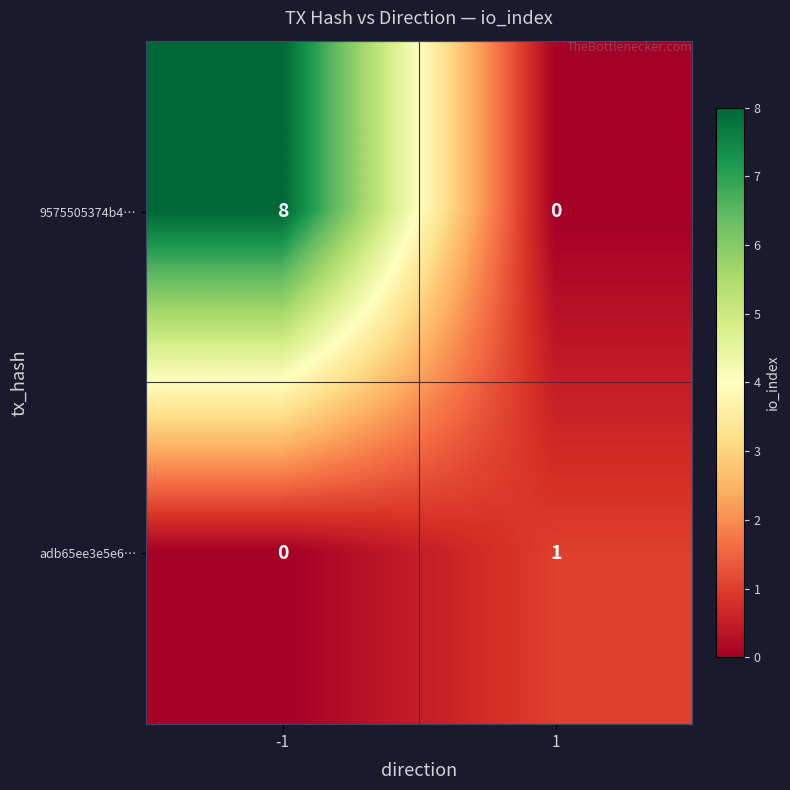

What is the greatest value displayed?

8